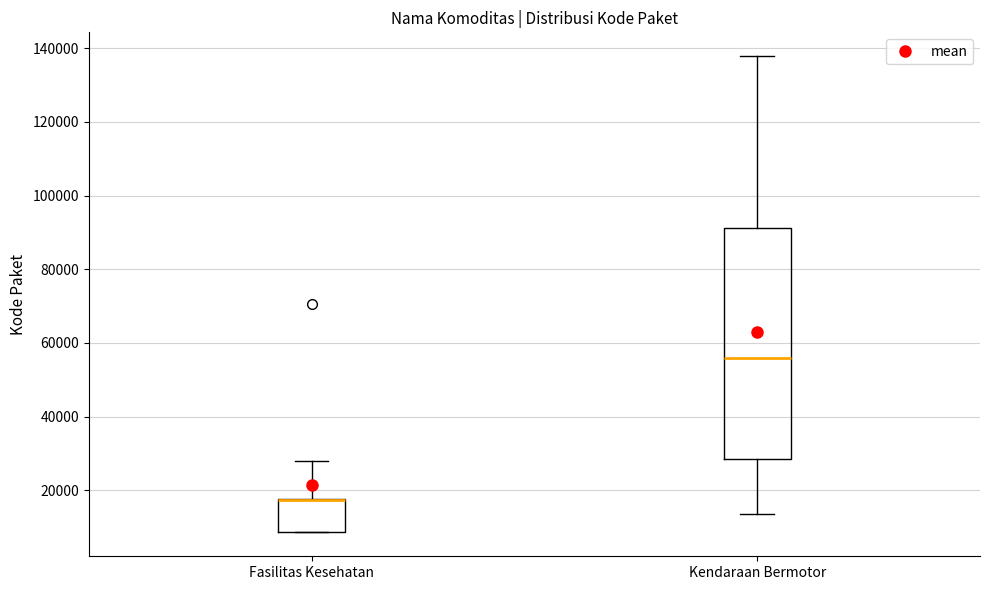

Reading left to right, transcribe this box plot: for each box, give where its median line is, the range the box spans, and where its two whiskers end, as read against the y-axis. The values are not printed on the chart, so give them approximately, as read against the axis.

Fasilitas Kesehatan: median 18000 (drawn on the box's upper edge), box 8000 to 18000, whiskers 8000 to 28000
Kendaraan Bermotor: median 56000, box 28000 to 92000, whiskers 14000 to 138000